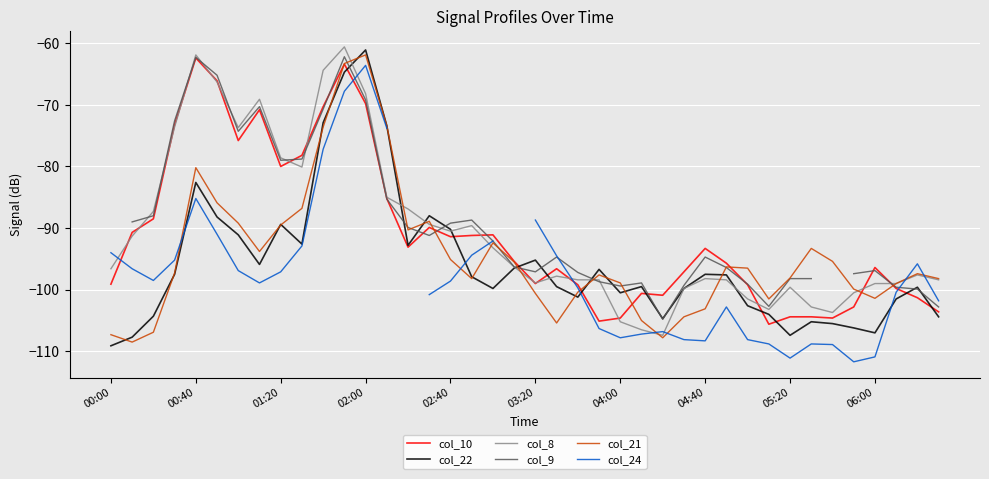

What is the minimum value for col_8?

-107.4